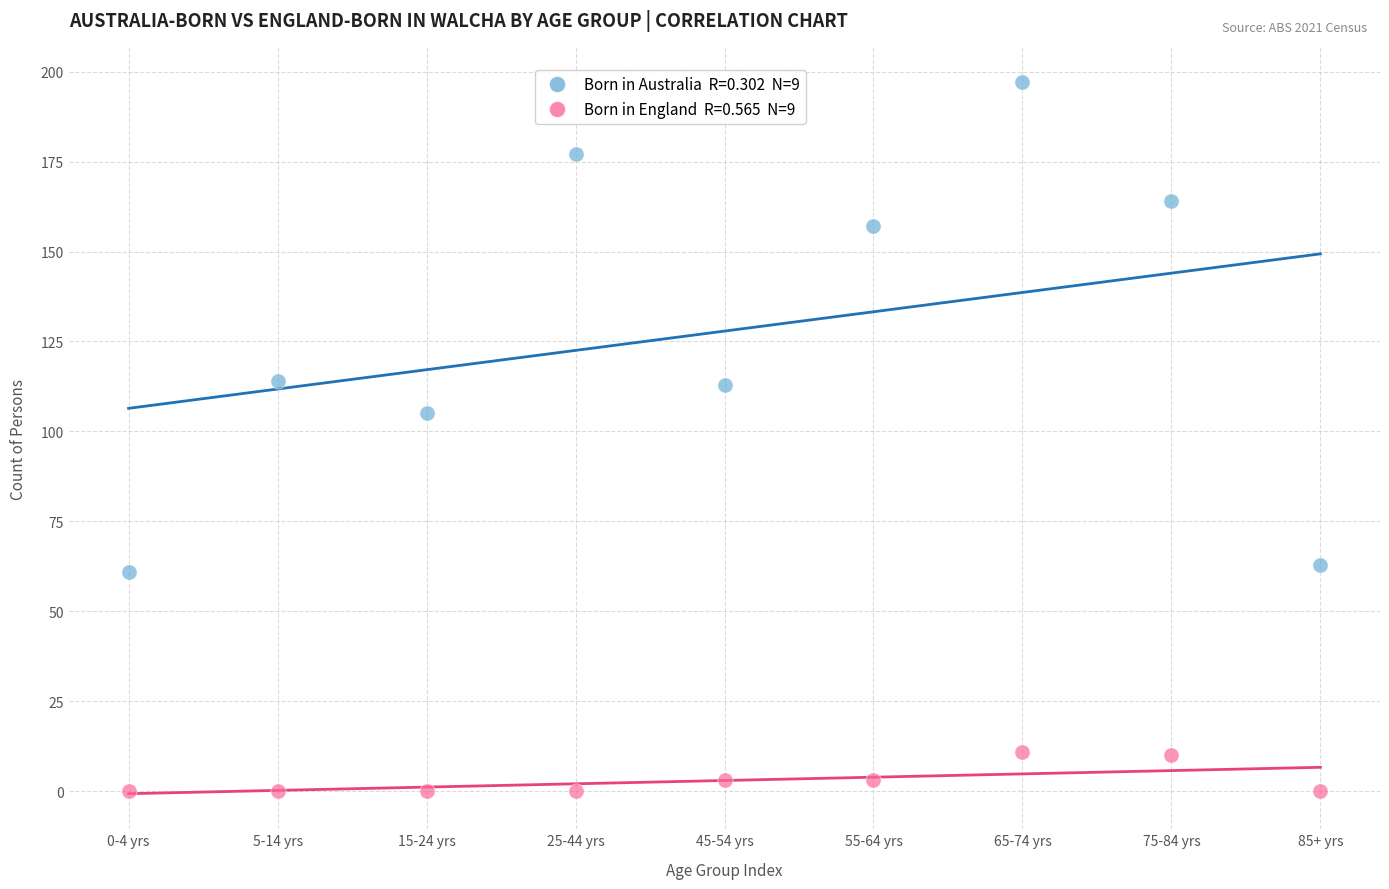

Across all data points, what is the range of Y values (max minus min)?

197